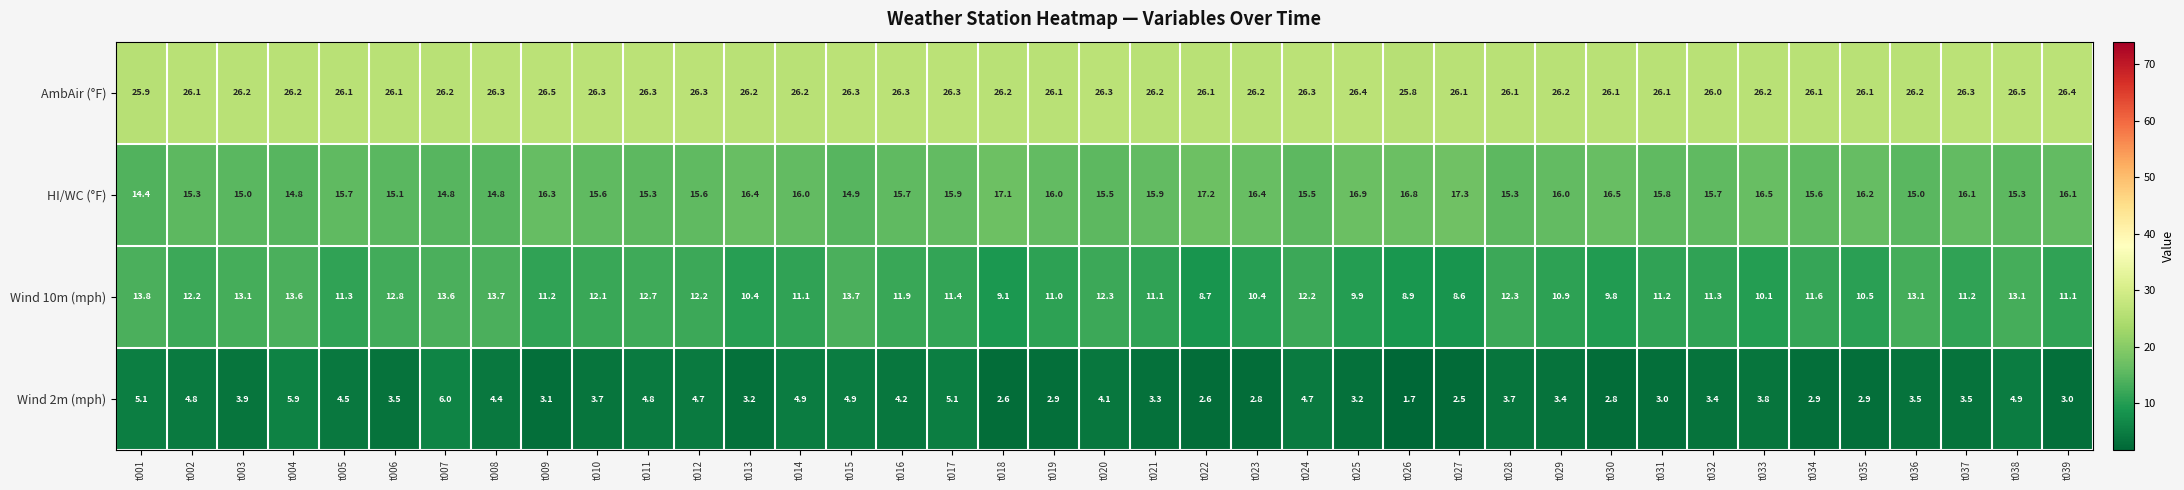

What is the difference between the Wind 2m (mph) values at t022 and t007?

3.4